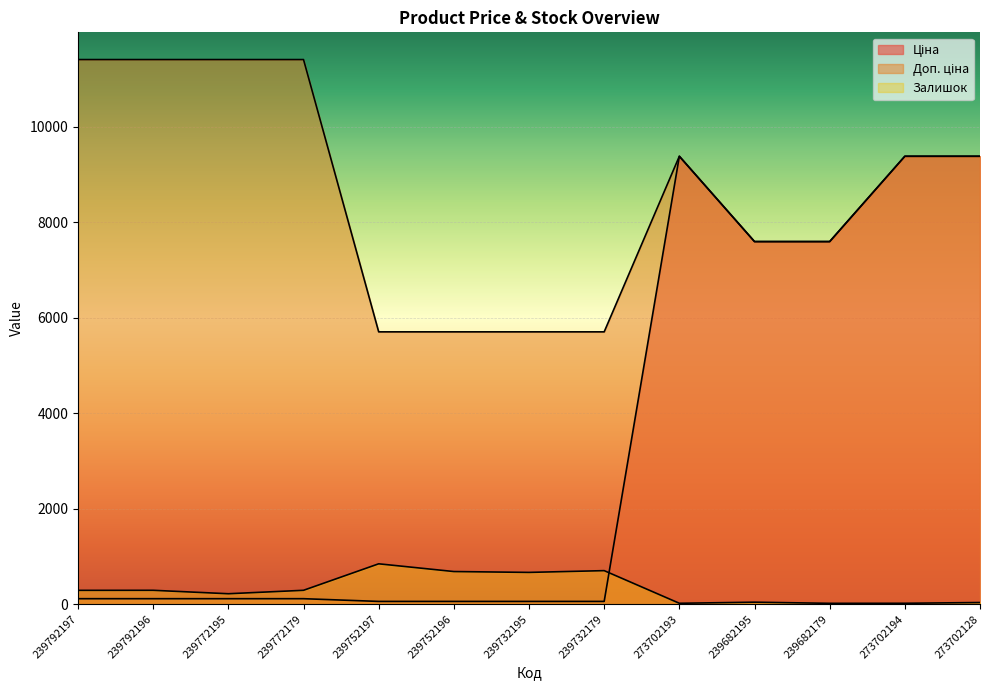

True or false: Доп. ціна has a value of 9384.0 at 273702194.

True